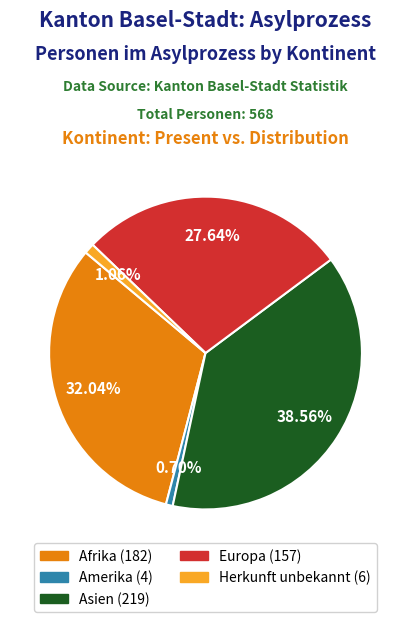

Does any single category account for the majority?

No